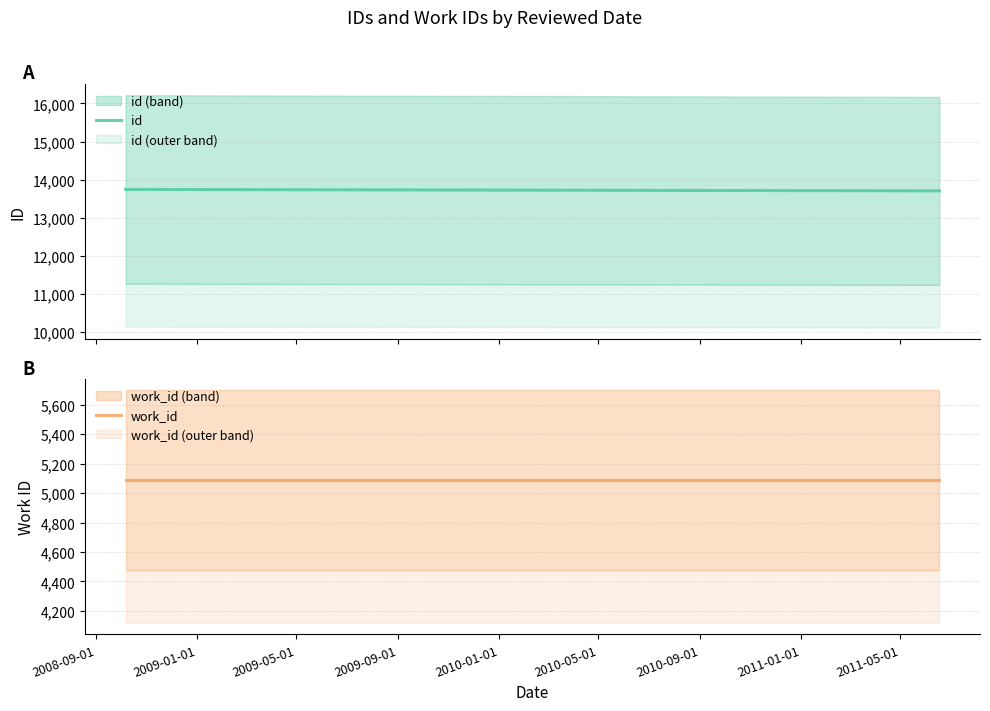

Which series has the largest range (max minus min)?

id